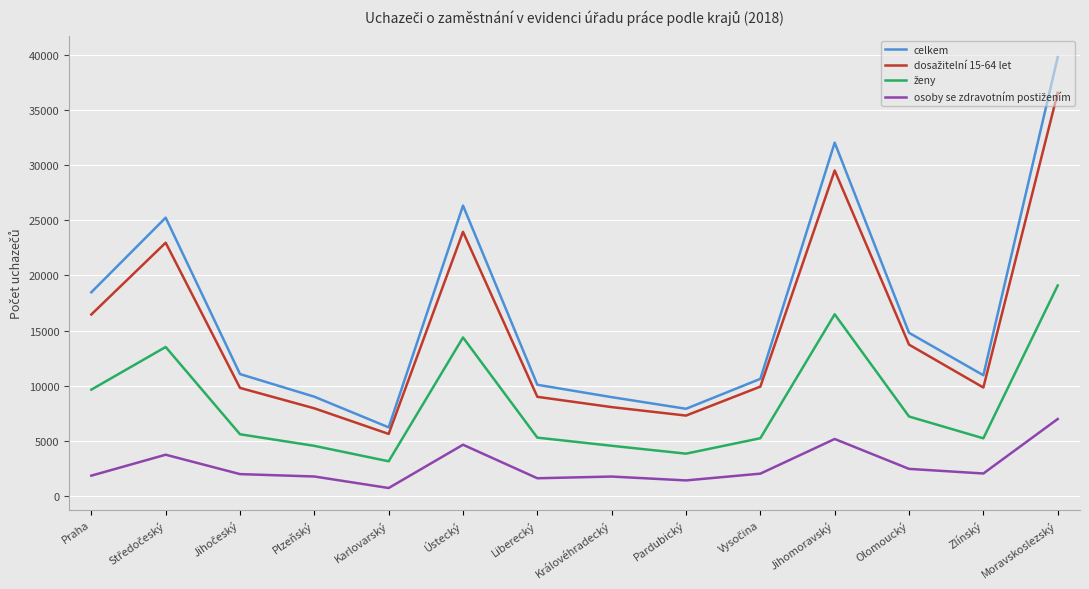

Which series changed the most between Jihomoravský and Olomoucký?

celkem